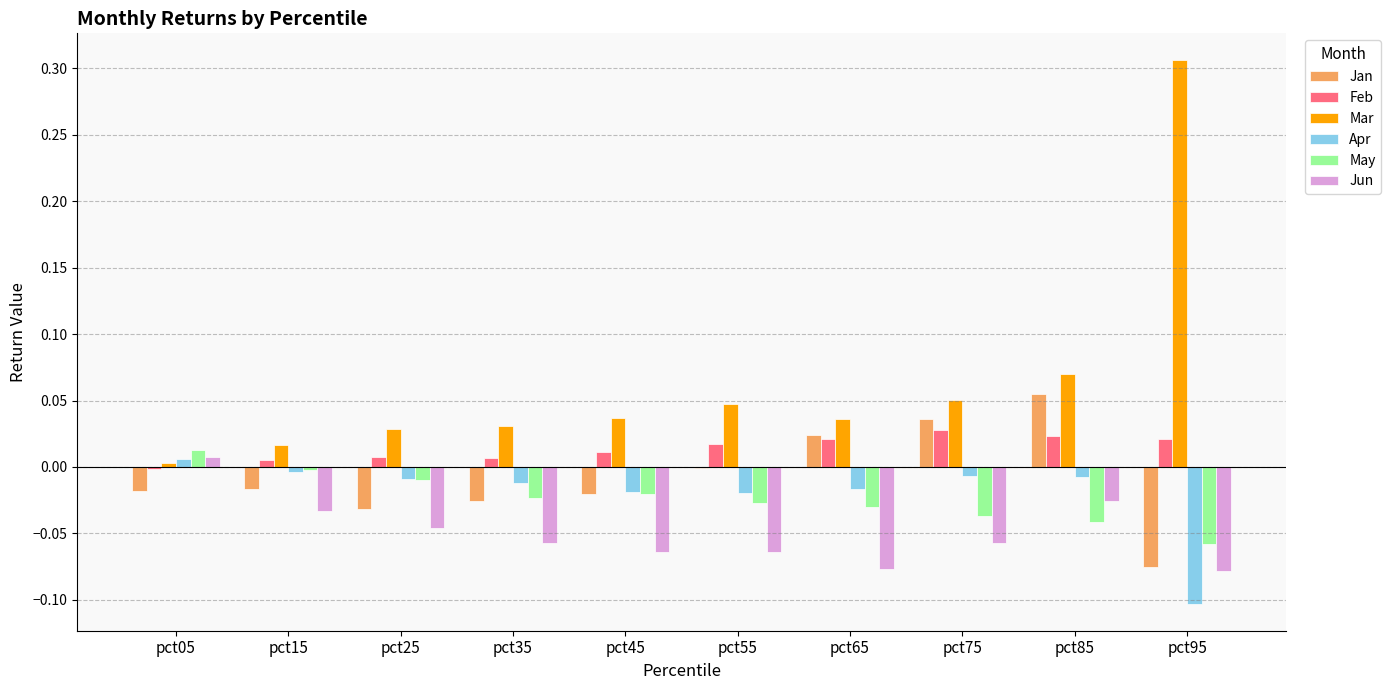

At which category is the sum across all series the highest?

pct85